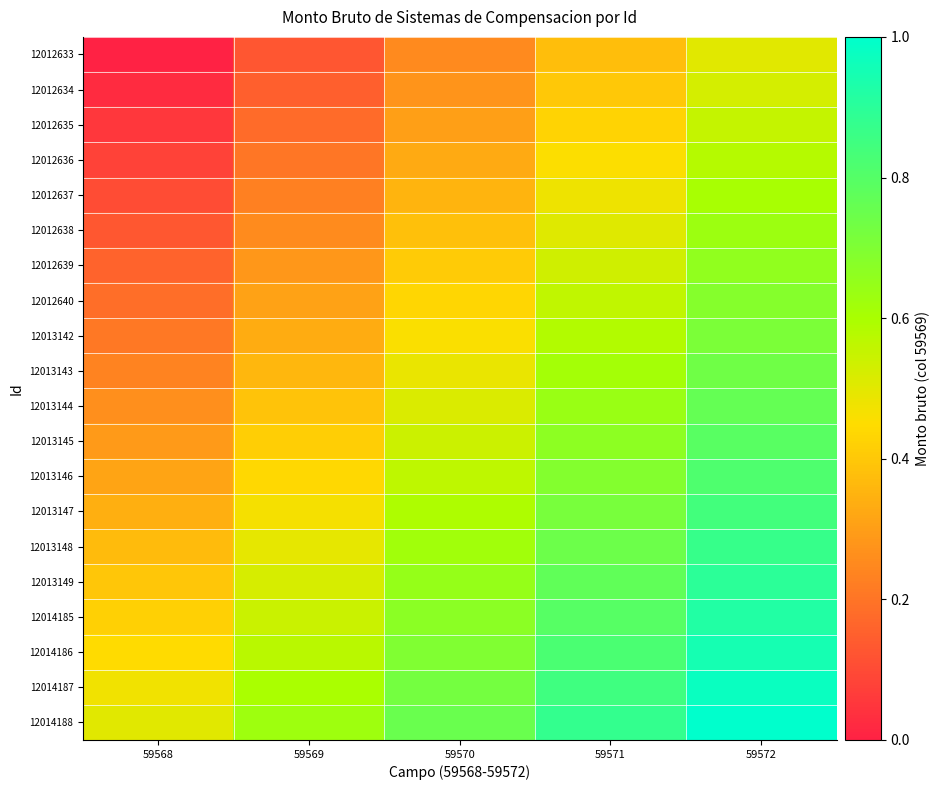

Reading right to left, extract all data points from this chart.

12012633: 59572=0.5	59571=0.4	59570=0.2	59569=0.1	59568=0.0
12012634: 59572=0.5	59571=0.4	59570=0.3	59569=0.2	59568=0.0
12012635: 59572=0.6	59571=0.4	59570=0.3	59569=0.2	59568=0.1
12012636: 59572=0.6	59571=0.5	59570=0.3	59569=0.2	59568=0.1
12012637: 59572=0.6	59571=0.5	59570=0.4	59569=0.2	59568=0.1
12012638: 59572=0.6	59571=0.5	59570=0.4	59569=0.3	59568=0.1
12012639: 59572=0.7	59571=0.5	59570=0.4	59569=0.3	59568=0.2
12012640: 59572=0.7	59571=0.6	59570=0.4	59569=0.3	59568=0.2
12013142: 59572=0.7	59571=0.6	59570=0.5	59569=0.3	59568=0.2
12013143: 59572=0.7	59571=0.6	59570=0.5	59569=0.4	59568=0.2
12013144: 59572=0.8	59571=0.6	59570=0.5	59569=0.4	59568=0.3
12013145: 59572=0.8	59571=0.7	59570=0.5	59569=0.4	59568=0.3
12013146: 59572=0.8	59571=0.7	59570=0.6	59569=0.4	59568=0.3
12013147: 59572=0.8	59571=0.7	59570=0.6	59569=0.5	59568=0.3
12013148: 59572=0.9	59571=0.7	59570=0.6	59569=0.5	59568=0.4
12013149: 59572=0.9	59571=0.8	59570=0.6	59569=0.5	59568=0.4
12014185: 59572=0.9	59571=0.8	59570=0.7	59569=0.5	59568=0.4
12014186: 59572=0.9	59571=0.8	59570=0.7	59569=0.6	59568=0.4
12014187: 59572=1.0	59571=0.8	59570=0.7	59569=0.6	59568=0.5
12014188: 59572=1.0	59571=0.9	59570=0.8	59569=0.6	59568=0.5